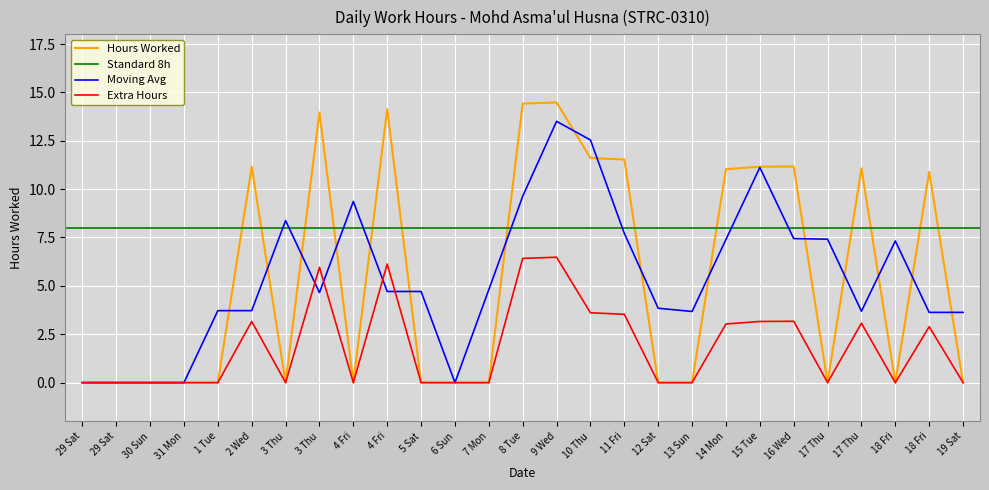

What is the label of the 1st point from the left?

29 Sat